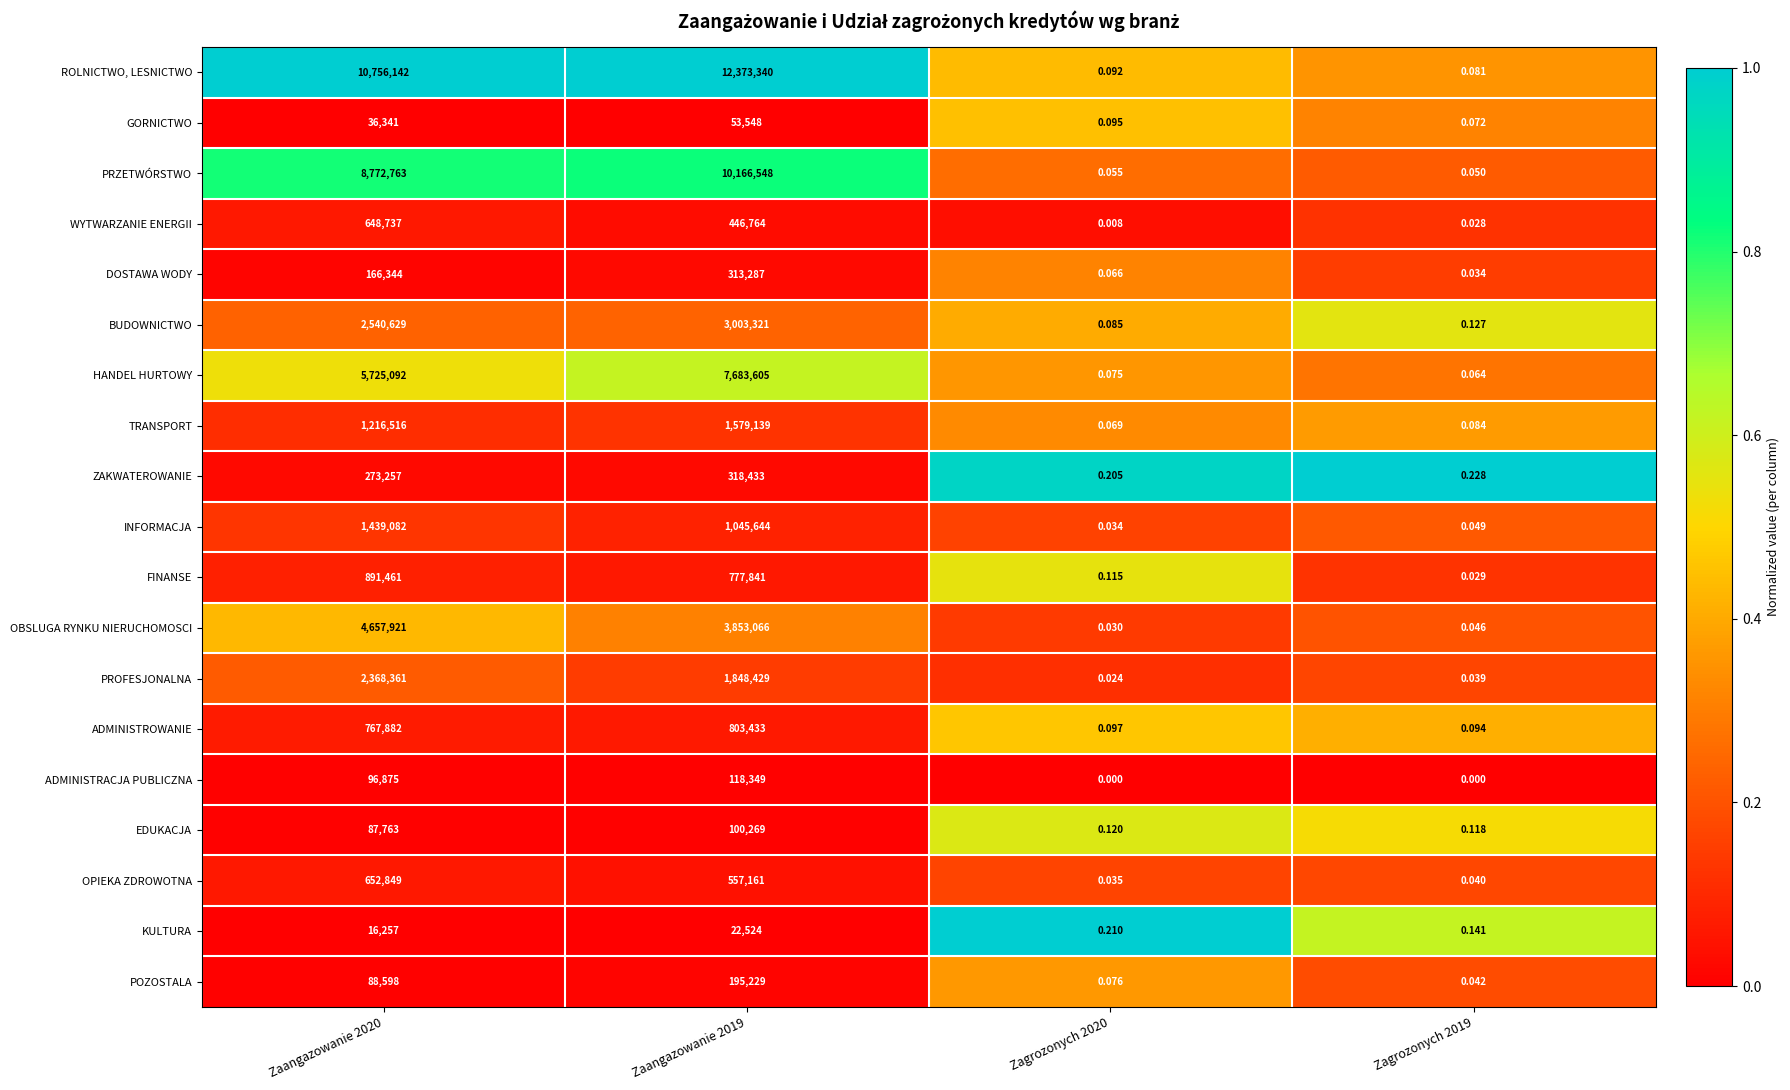

Which series has the largest range (max minus min)?

ROLNICTWO, LESNICTWO